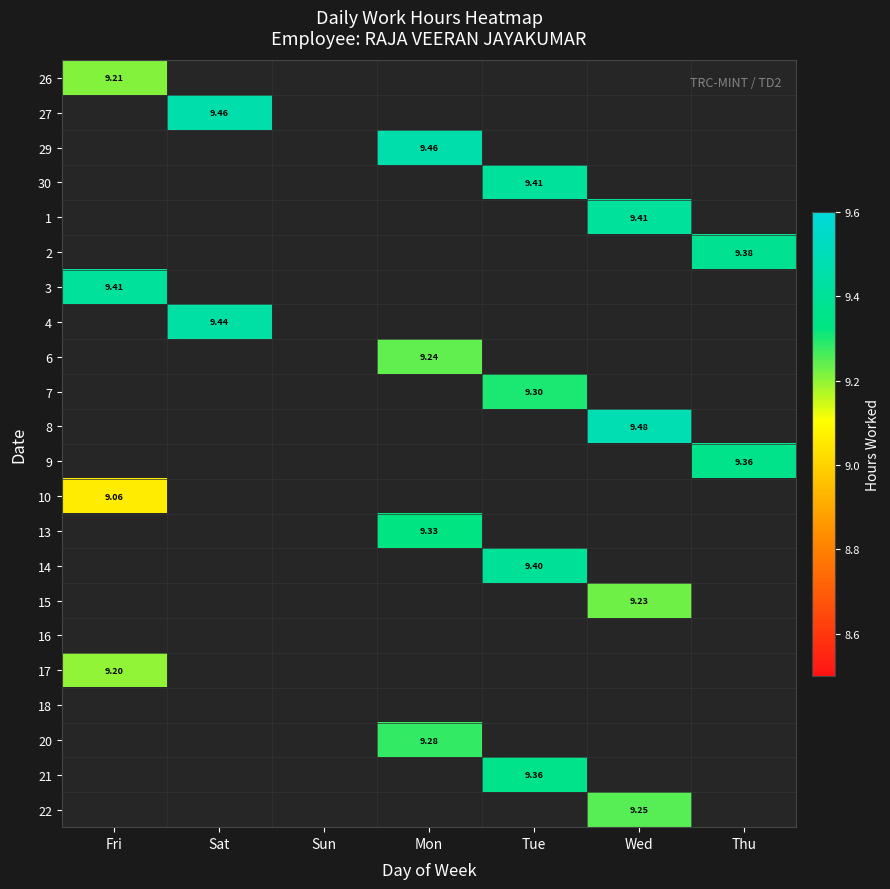

Is it true that 20 equals 0.0 at Wed?

True